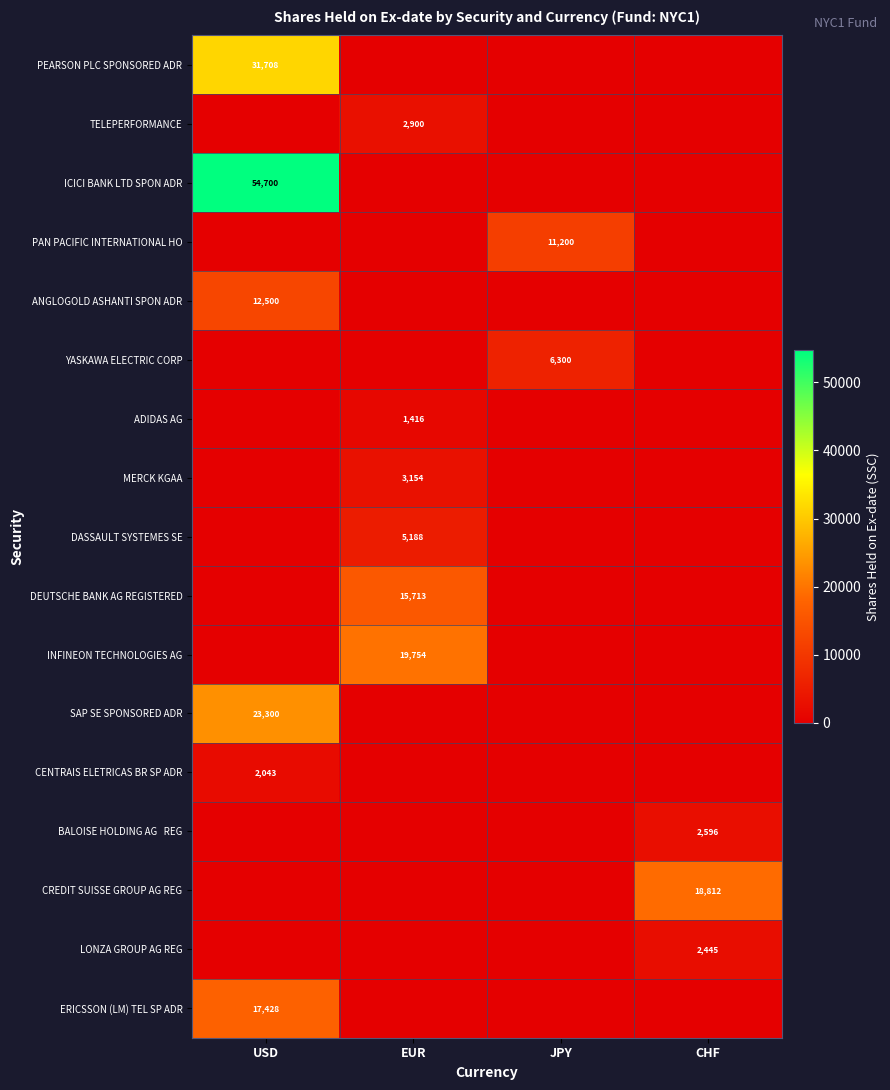

At how many categories does at least one series exceed 22997?

1